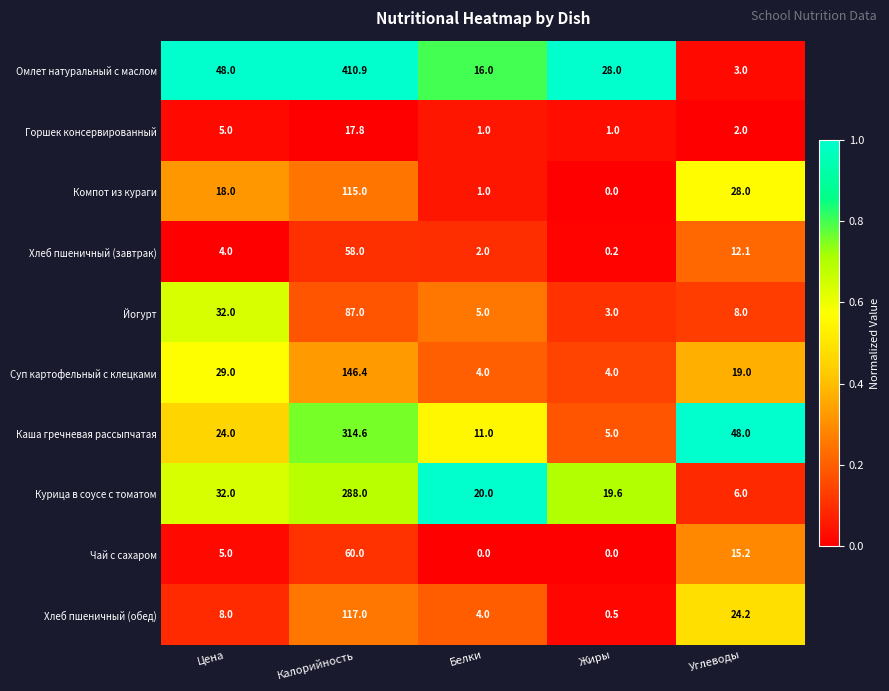

What value does the Суп картофельный с клецками series have at Жиры?

4.0